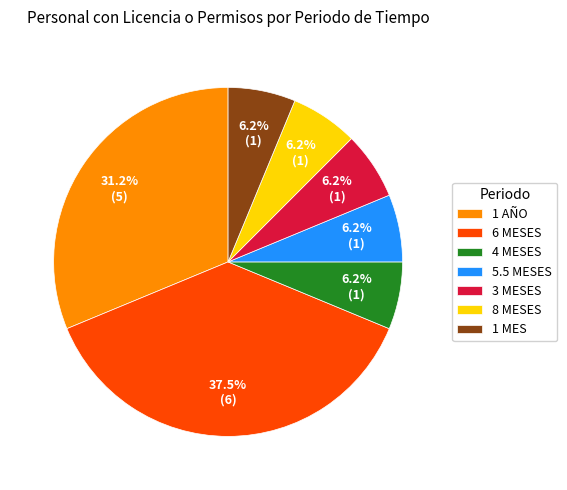

Count the number of slices in the pie.

7